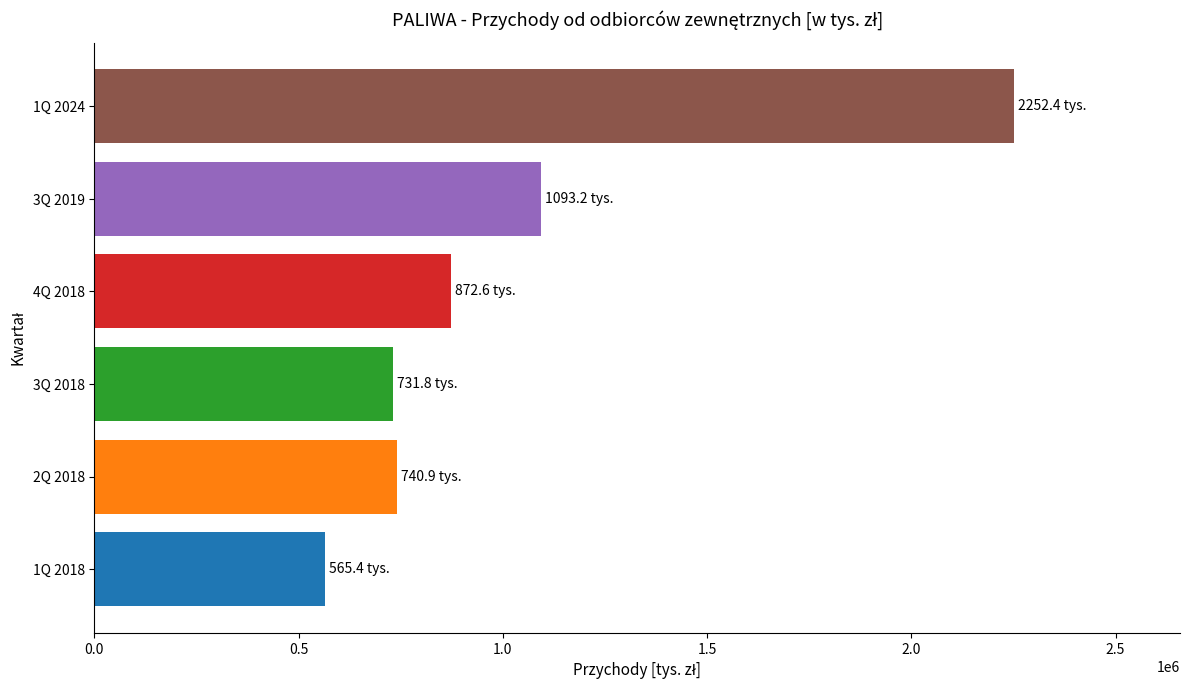

What is the difference between the second highest and second lowest values?

361367.0